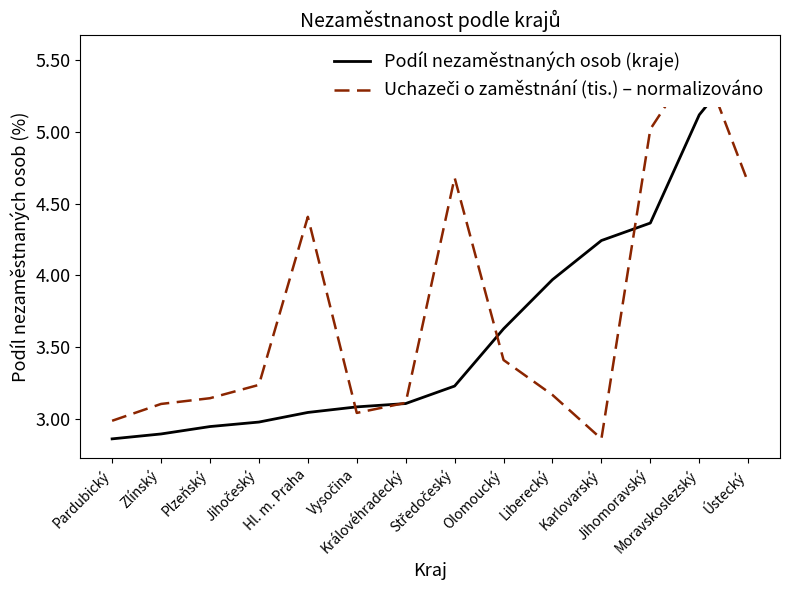

Which category has the lowest value across all series?

Pardubický